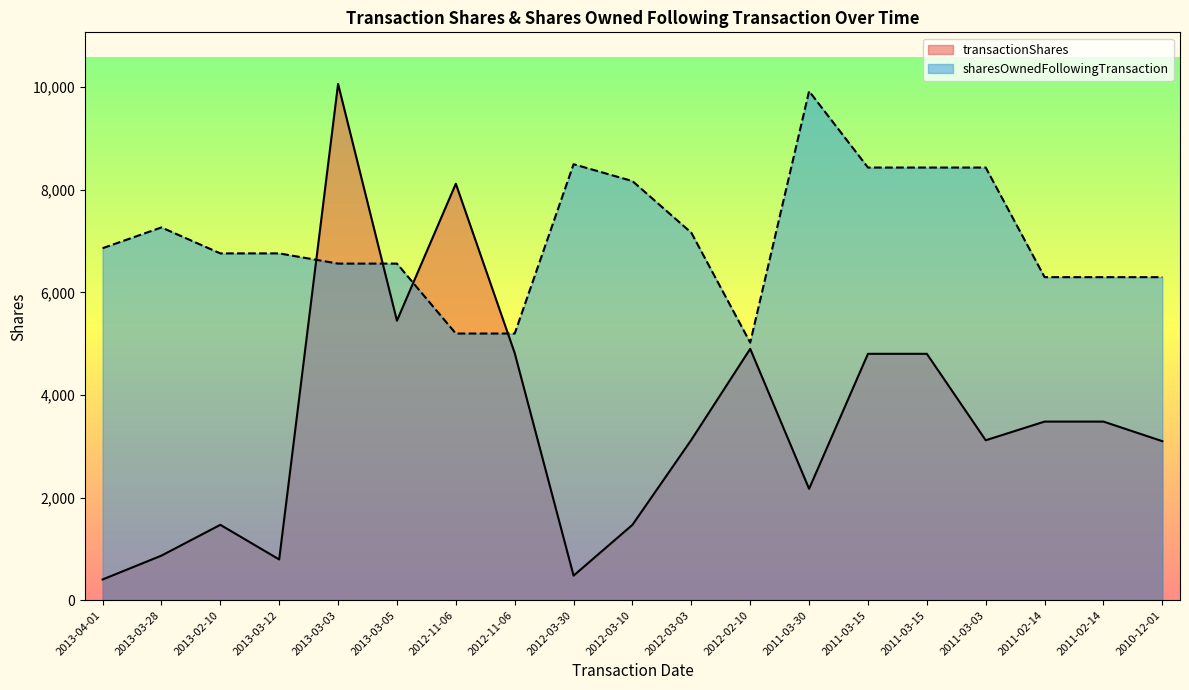

Where is the first local maximum for sharesOwnedFollowingTransaction?

2013-03-28